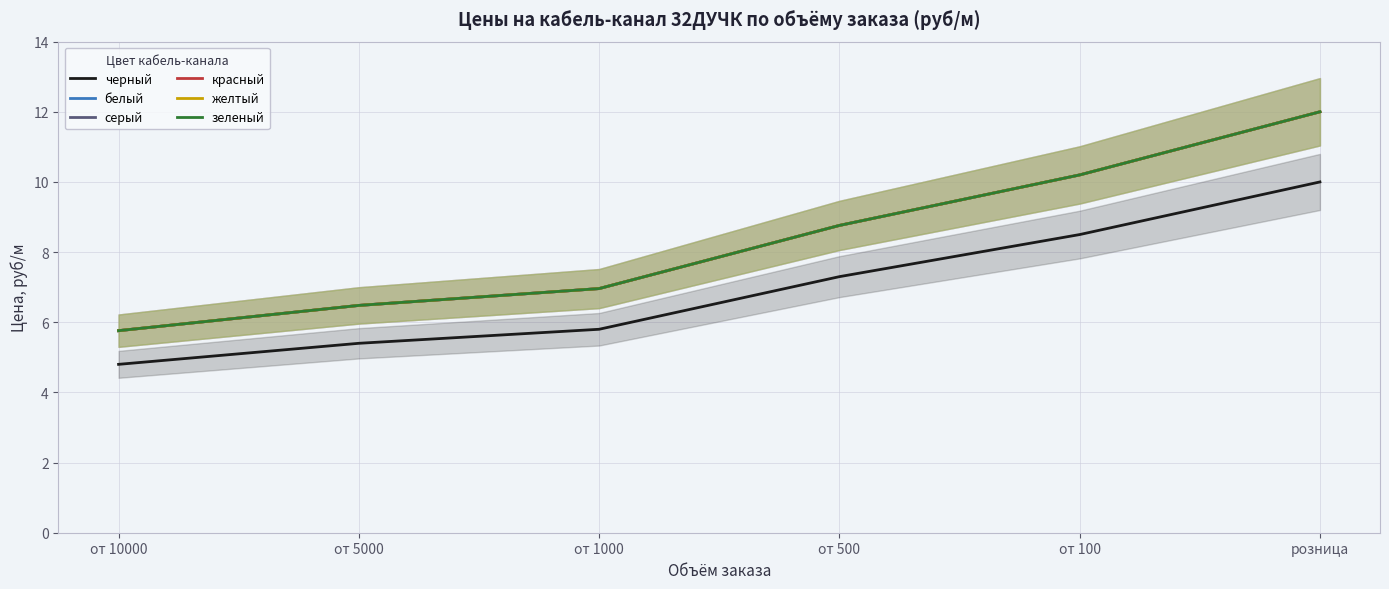

True or false: серый and черный intersect in this chart.

False